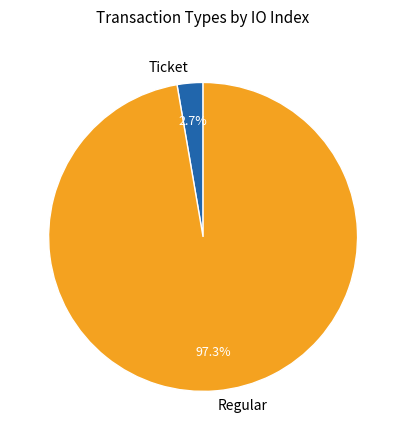

Which slice is the smallest?

Ticket